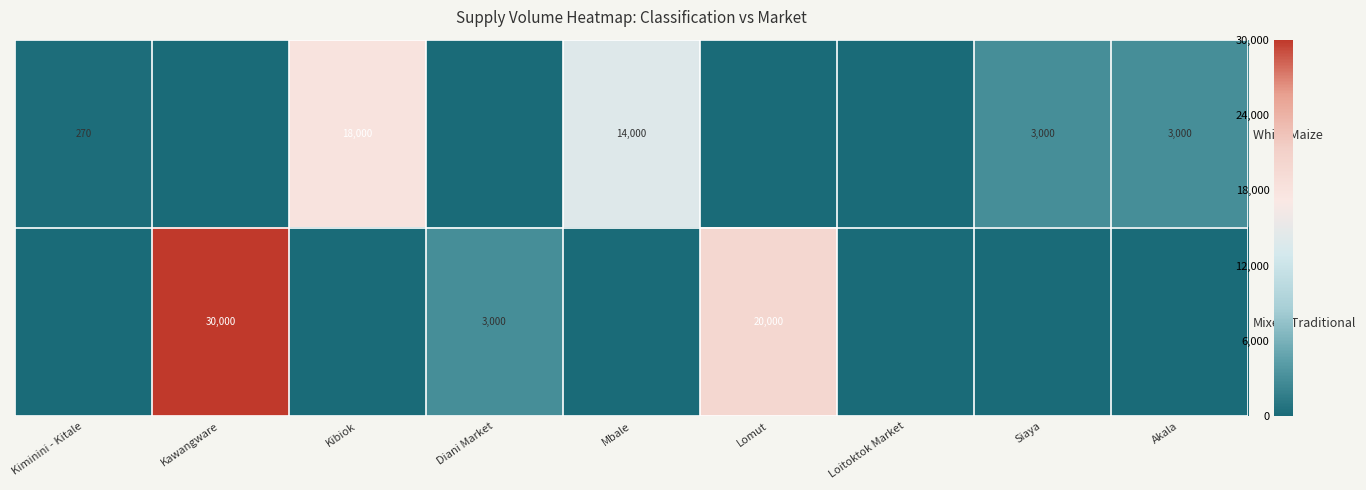

What is the difference between the White Maize values at Siaya and Kibiok?

15000